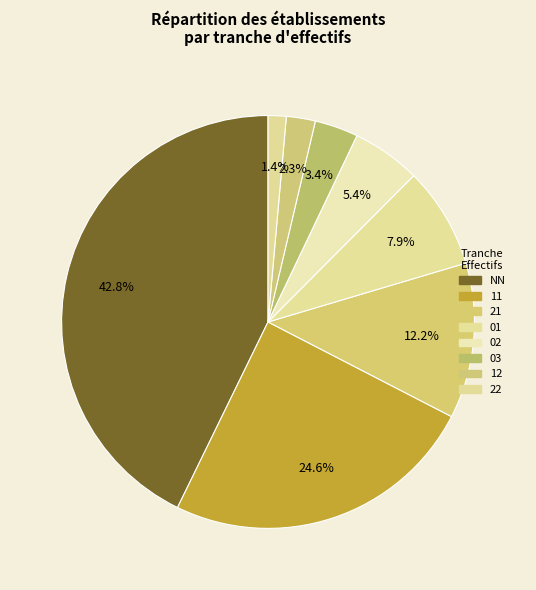

What is the total percentage of 21 and 03?

15.6%